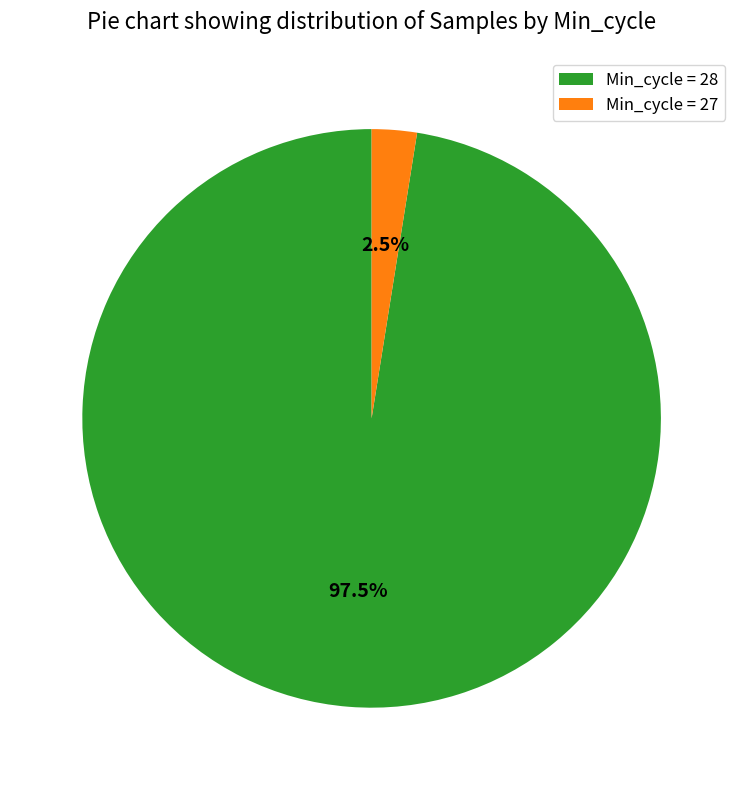

Combined, what portion of the pie is Min_cycle = 28 and Min_cycle = 27?

100.0%